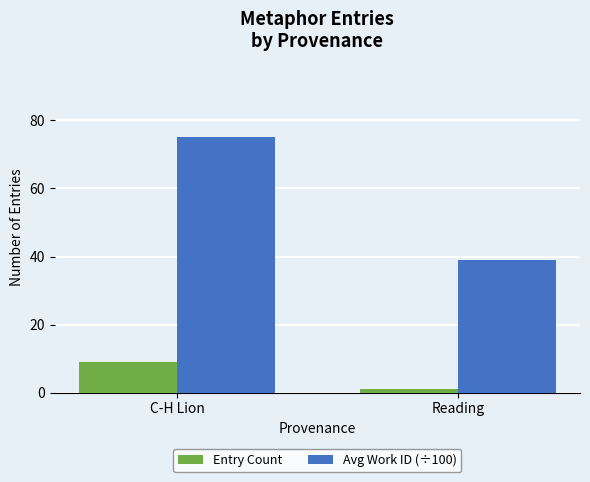

How many bars are there in total?

4